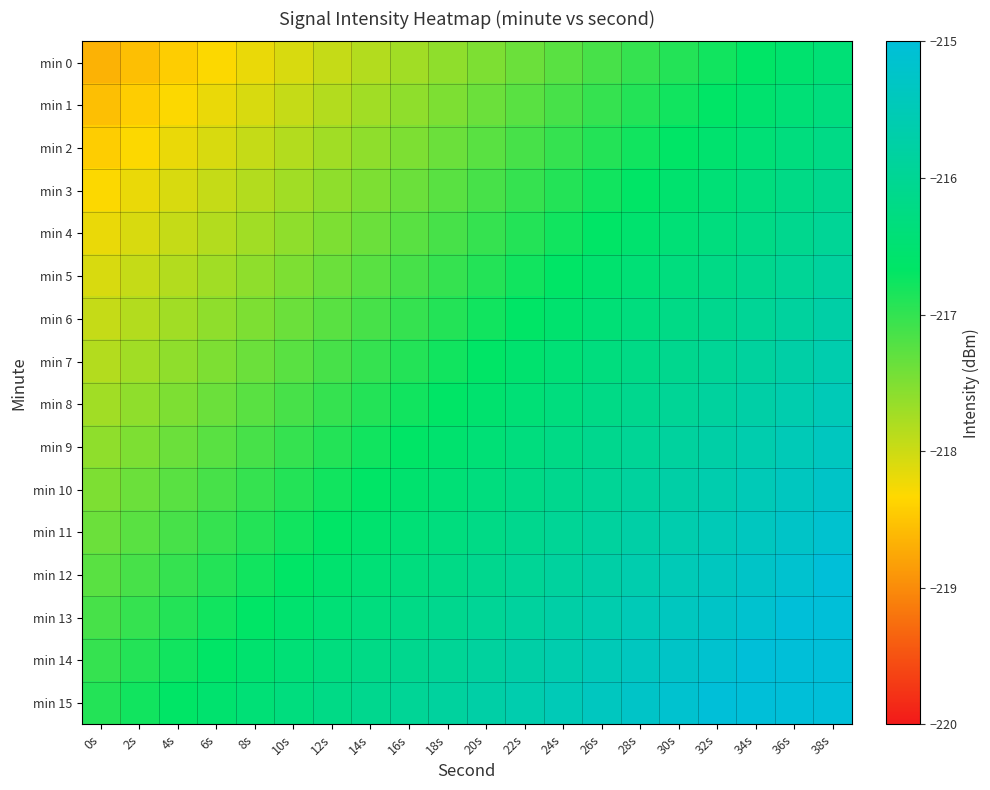

At how many categories does at least one series exceed -216?

12